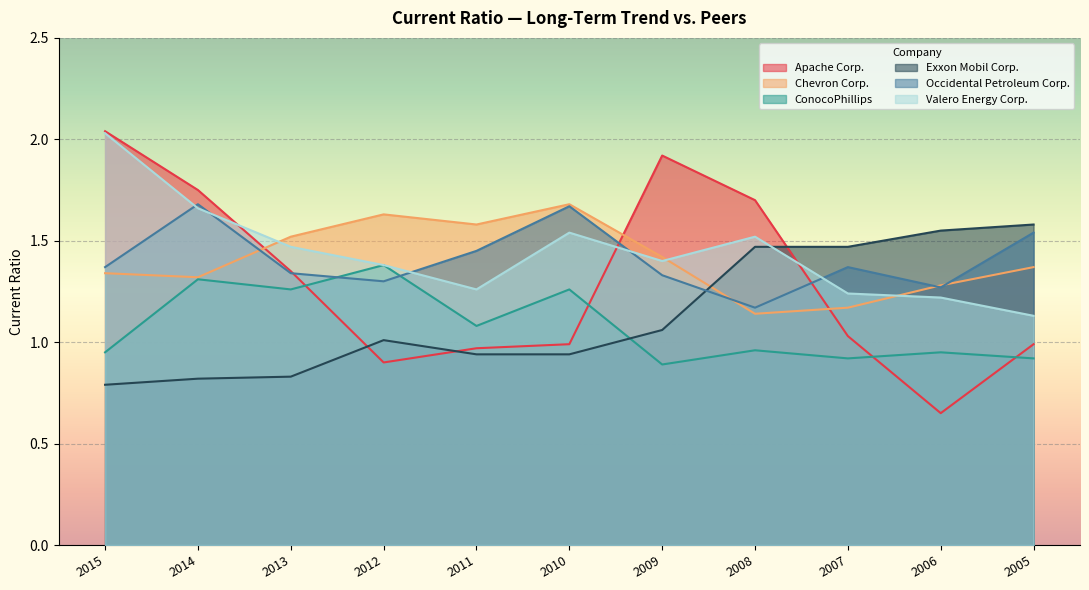

What is the average value of the Occidental Petroleum Corp. series?

1.4